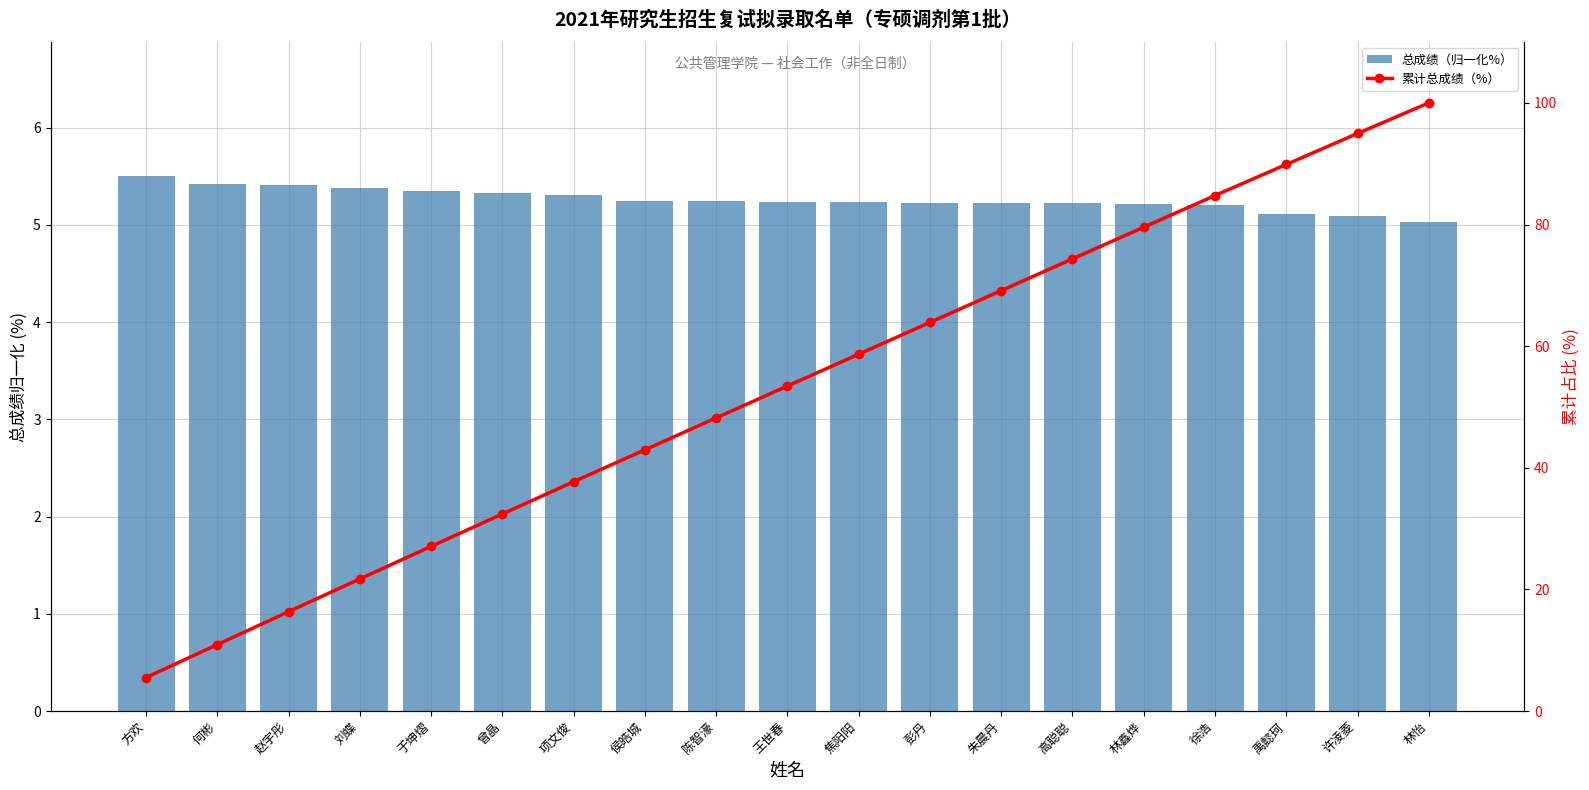

What is the value of the 累计总成绩（%） bar at the 19th from the left?

100.0